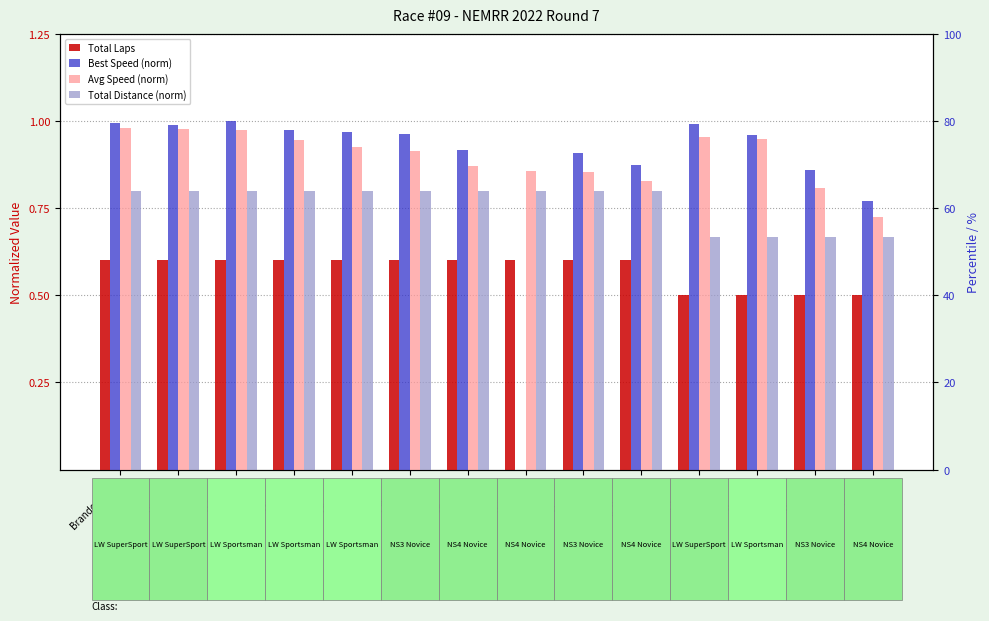

The value of Total Distance (norm) at Anthony Brock is 0.2. True or false?

False